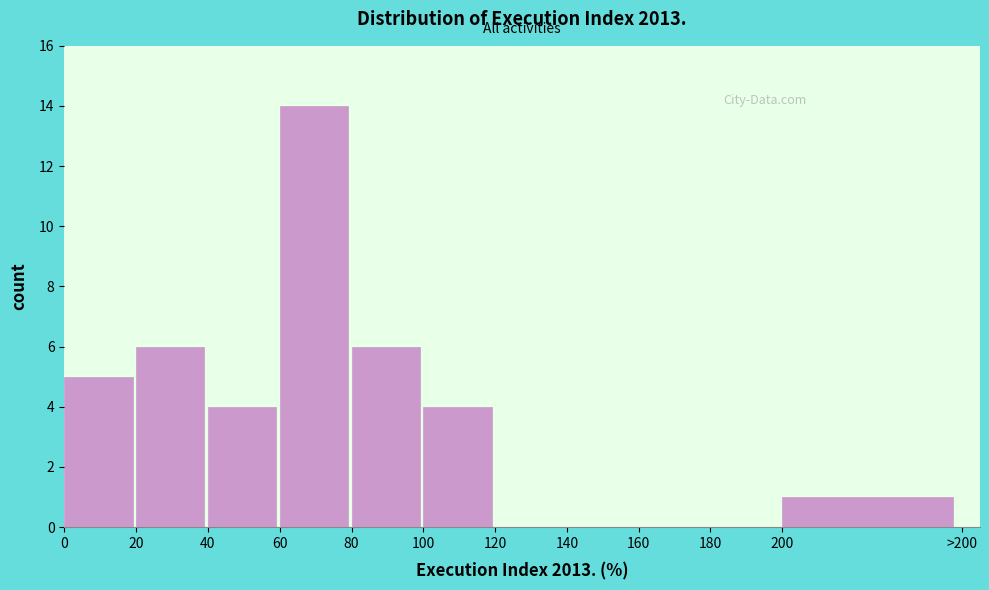

Reading right to left, extract all data points from this chart.

200=1	180=0	160=0	140=0	120=0	100=4	80=6	60=14	40=4	20=6	0=5